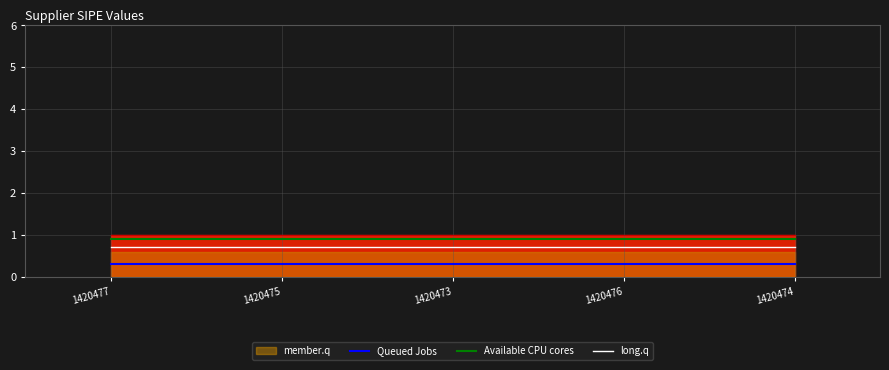

Rank the series by their maximum value, from highest to lowest.

Available CPU cores, long.q, Queued Jobs